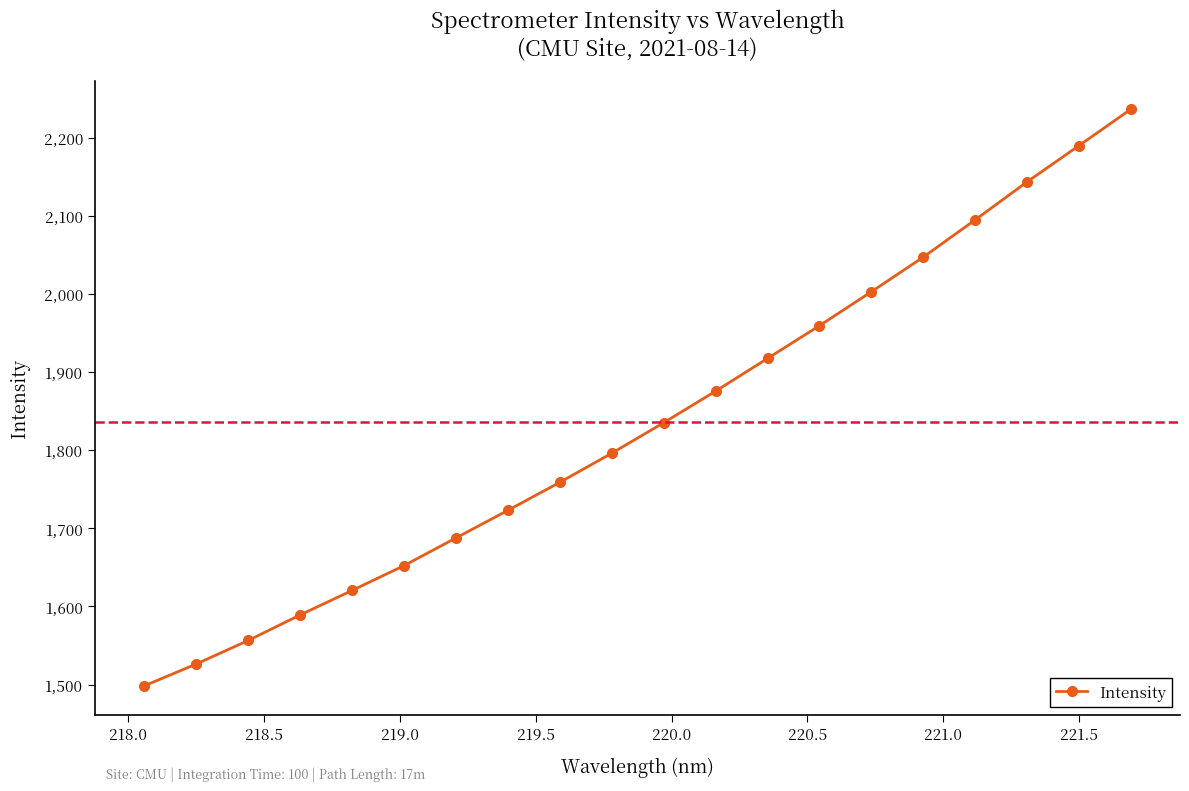

What is the value of the 12th point from the left?

1875.7